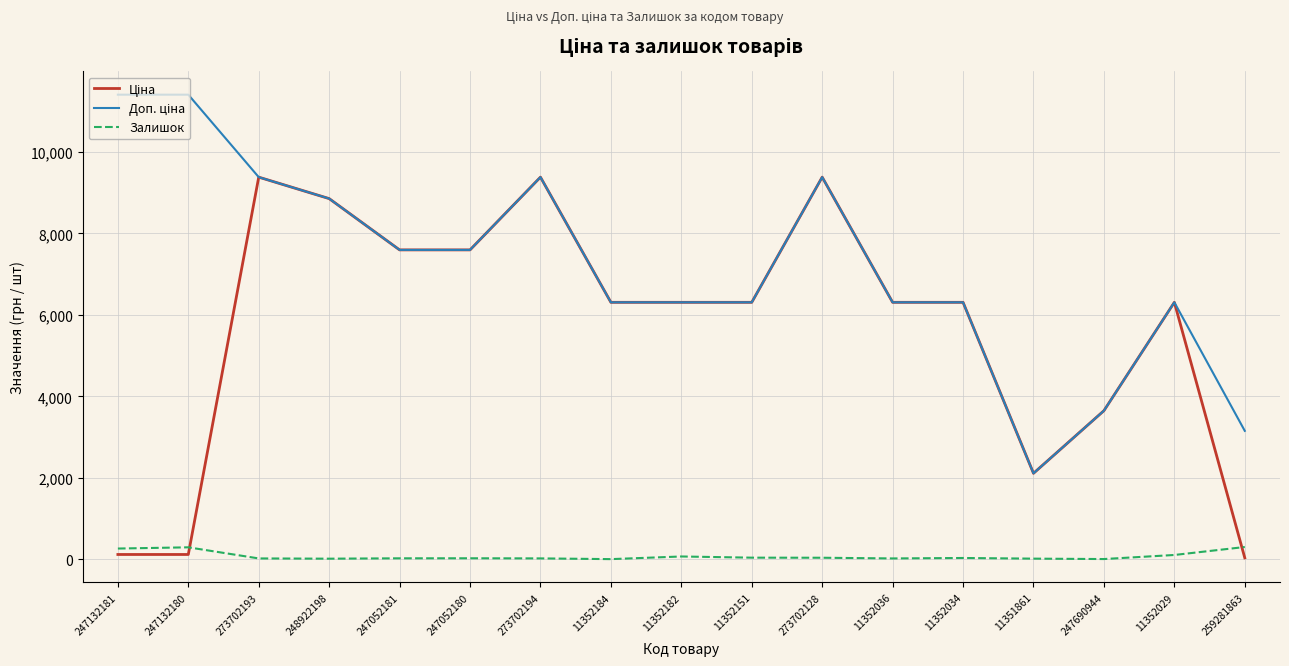

Is it true that Залишок equals 11.0 at 248922198?

True